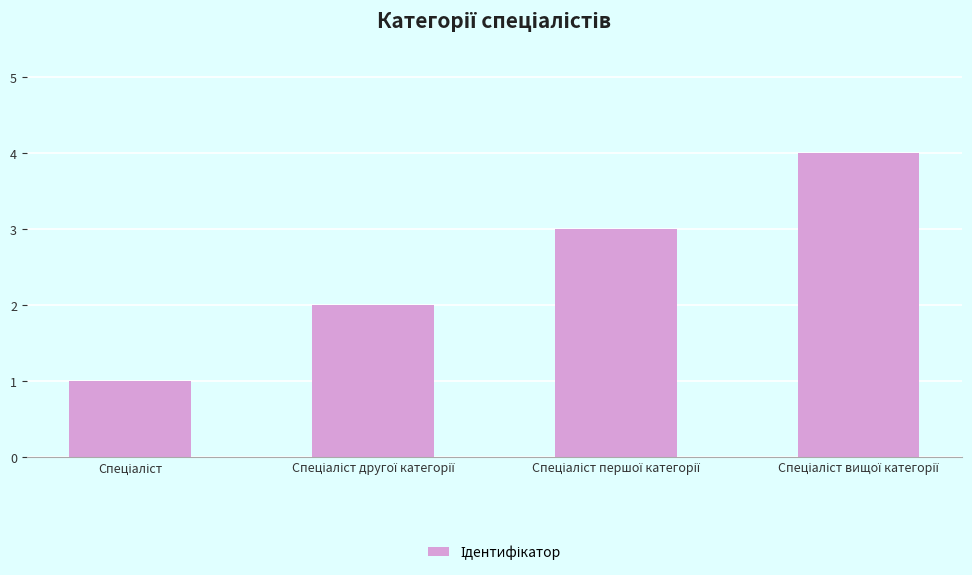

What is the greatest value displayed?

4